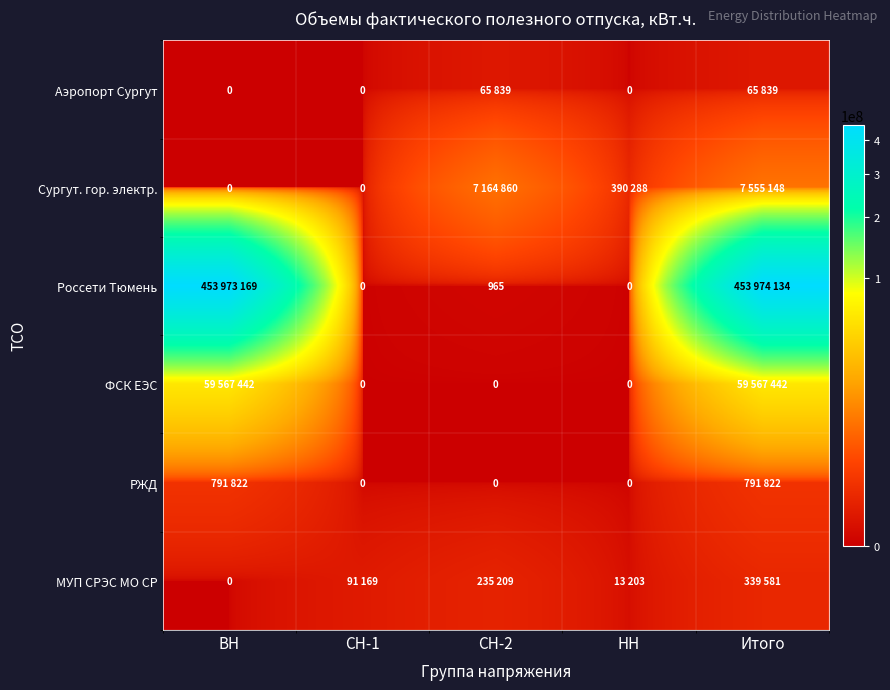

True or false: Россети Тюмень has a value of 965 at СН-2.

True